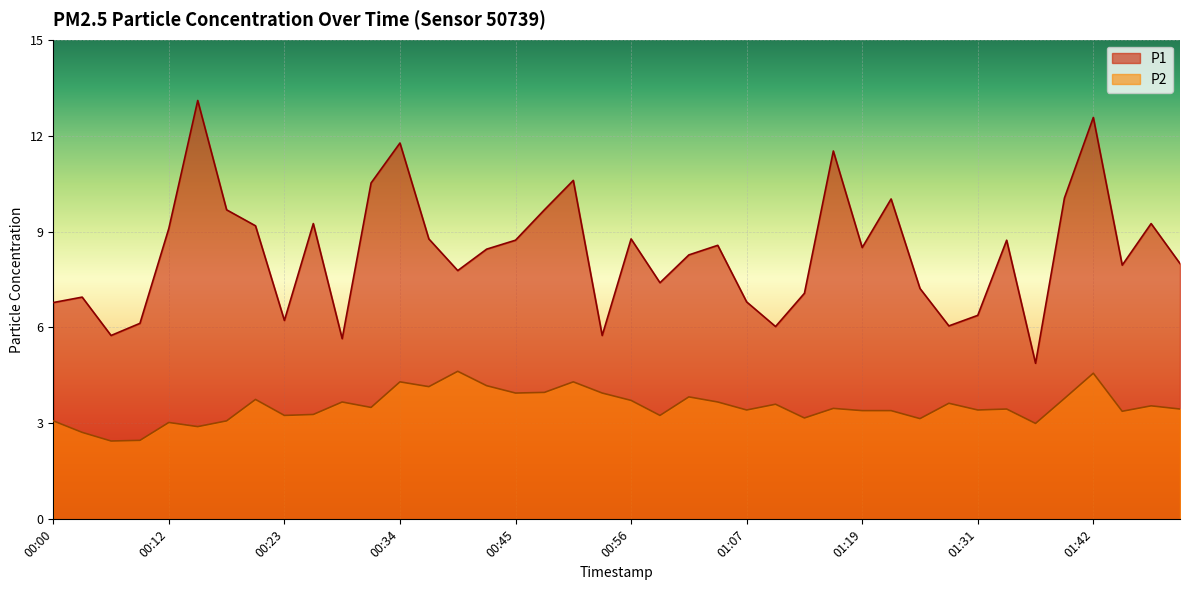

Is the value of P1 at 01:19 greater than the value of P2 at 00:39?

Yes